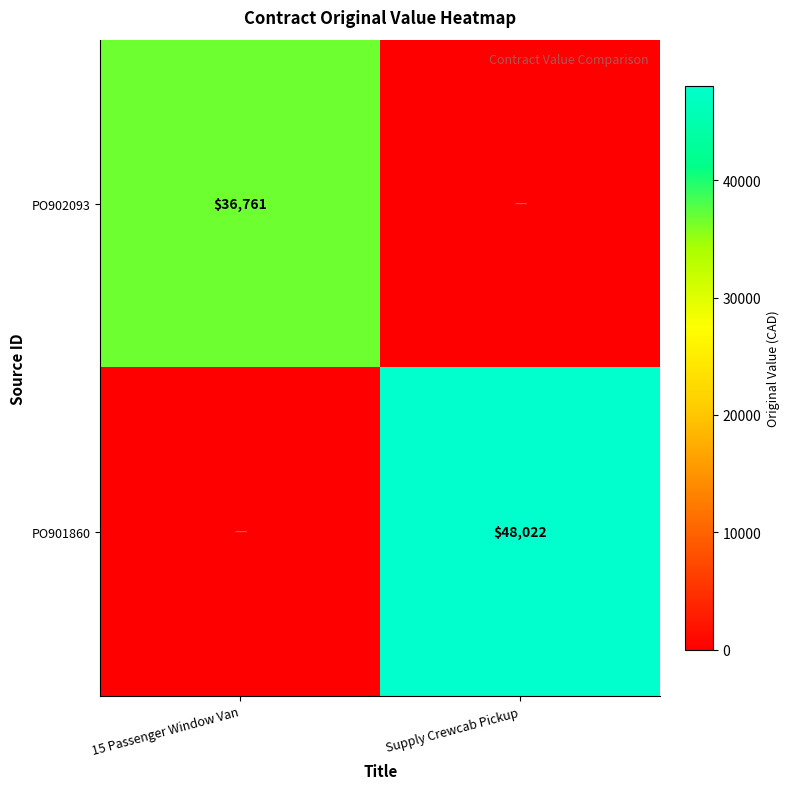

At which category is the sum across all series the highest?

Supply Crewcab Pickup